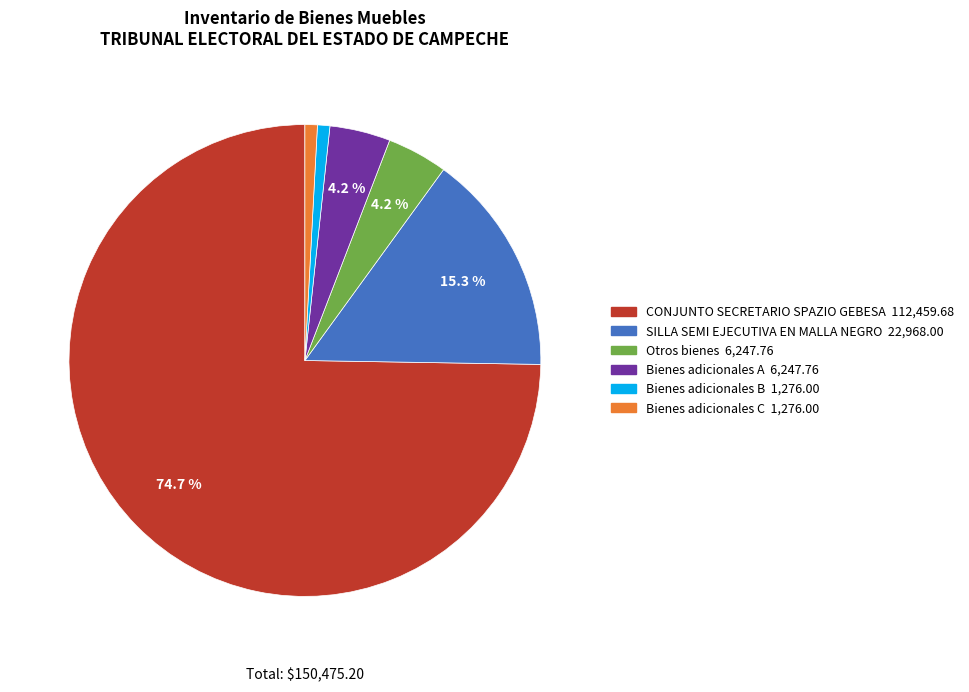

Is there a majority slice in this chart?

Yes